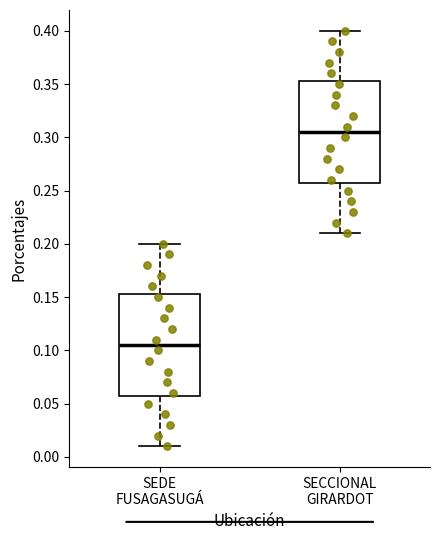

Which box's median line is the highest?

SECCIONAL GIRARDOT